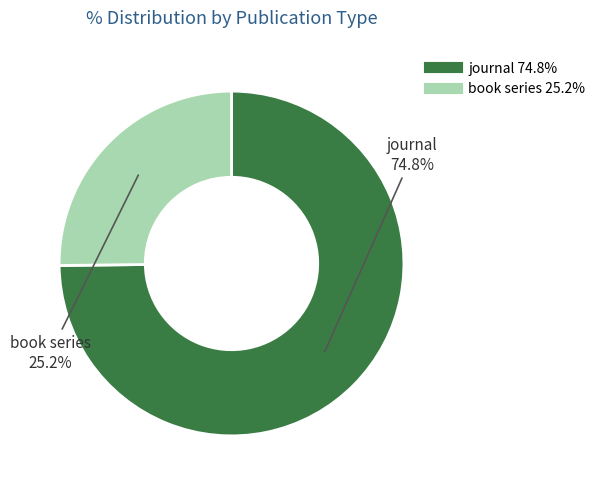

Is it true that book series is 14% of the pie?

False